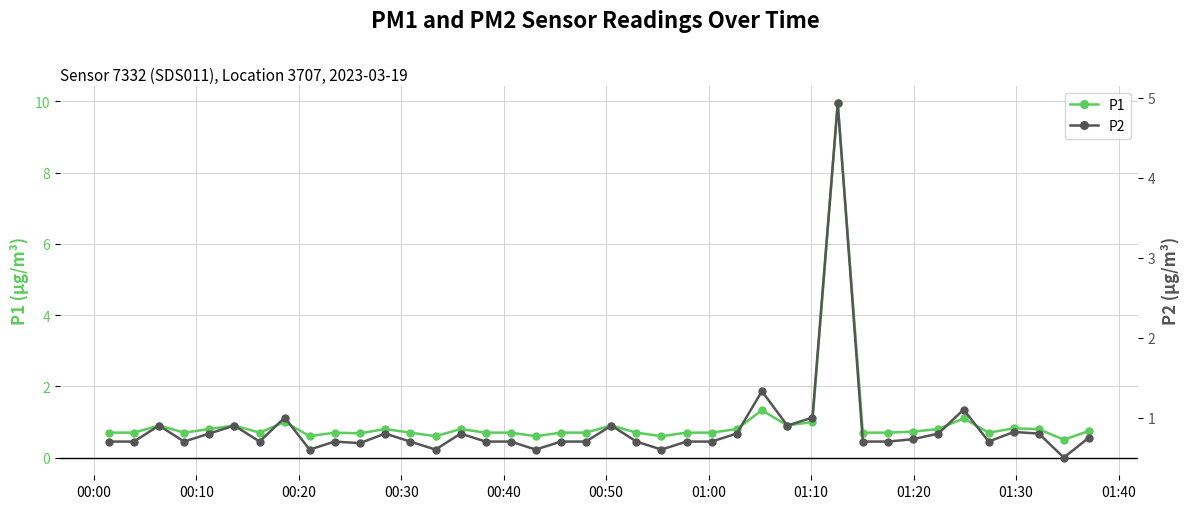

What is the value of the P1 point at the 10th from the left?

0.7